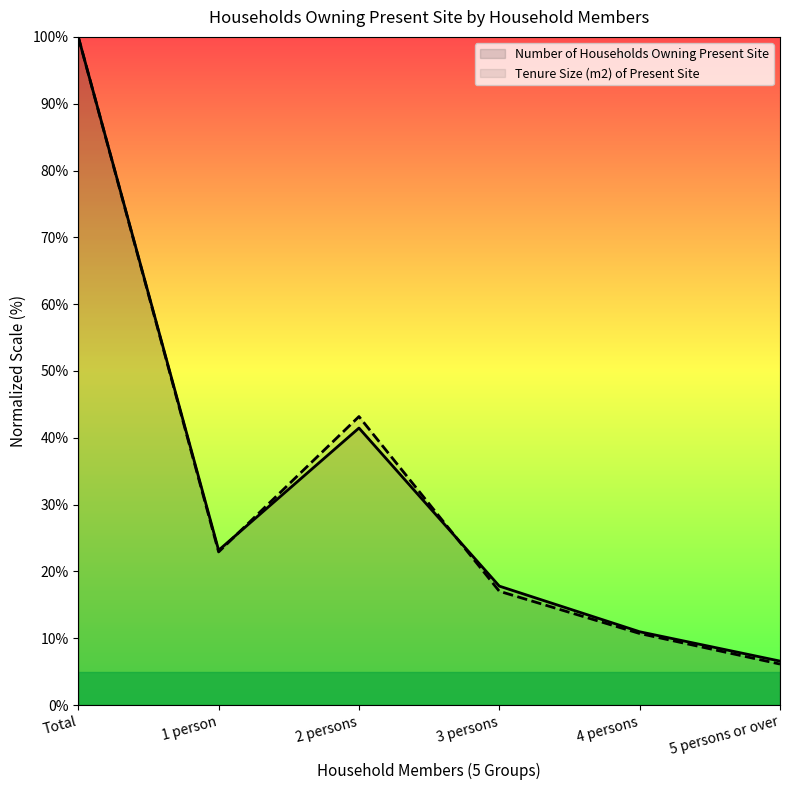

What is the label of the 4th point from the right?

2 persons